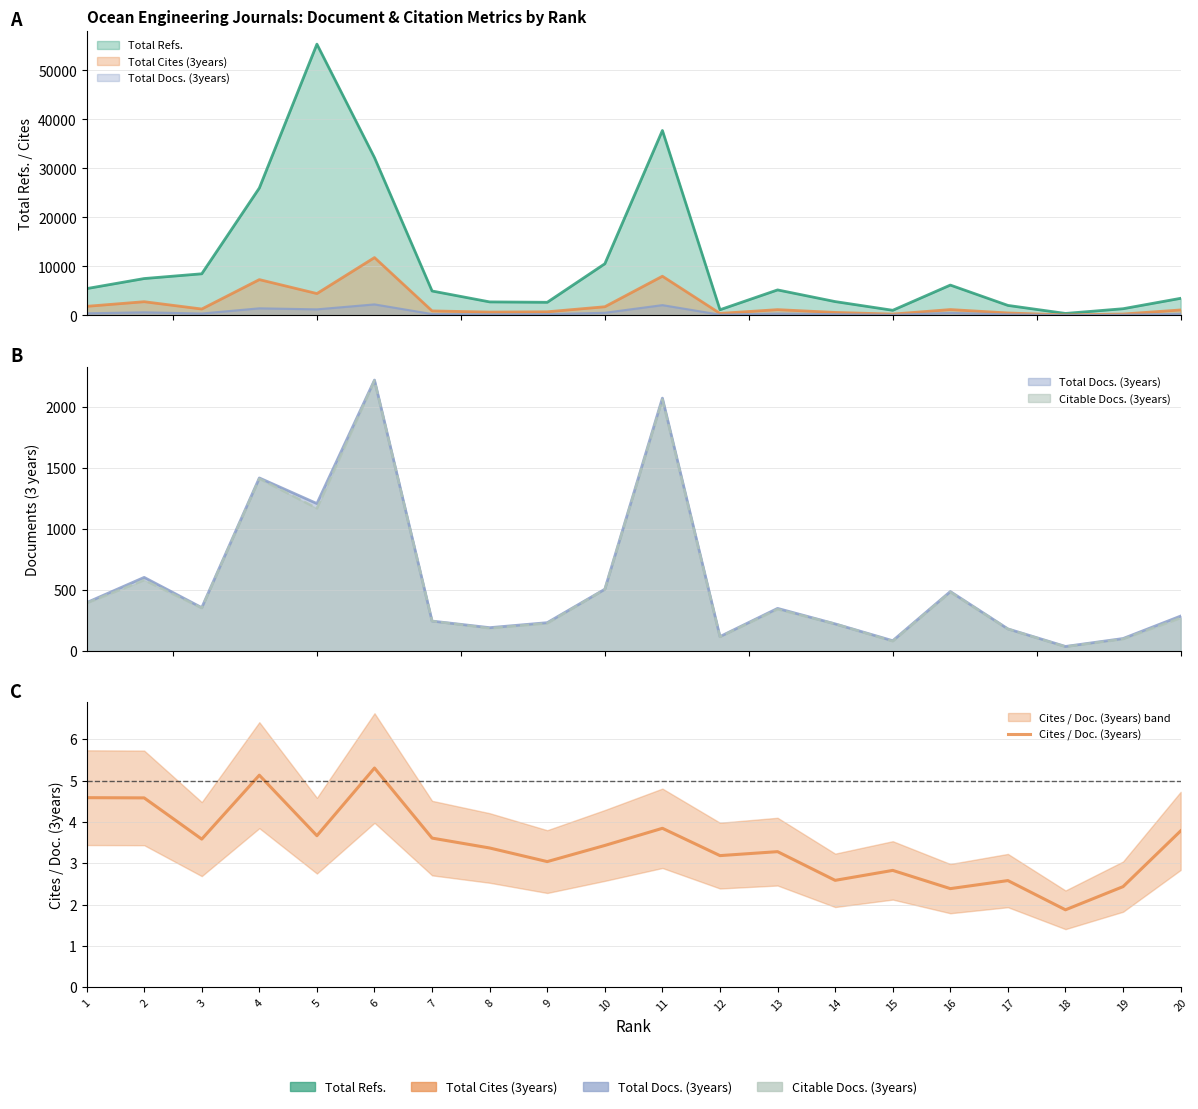

What is the sum of all values?

69.1